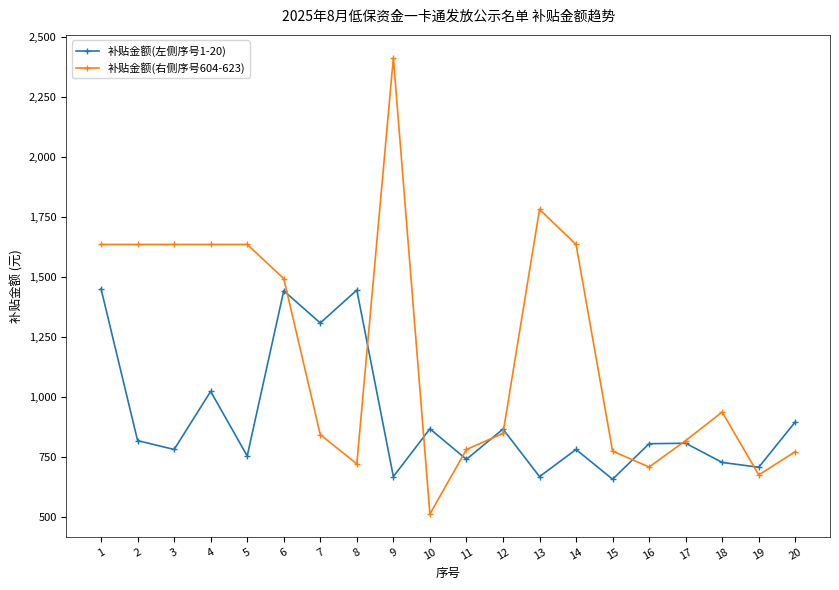

In 补贴金额(左侧序号1-20), how many points are higher than both neighbors (excluding endpoints)?

7